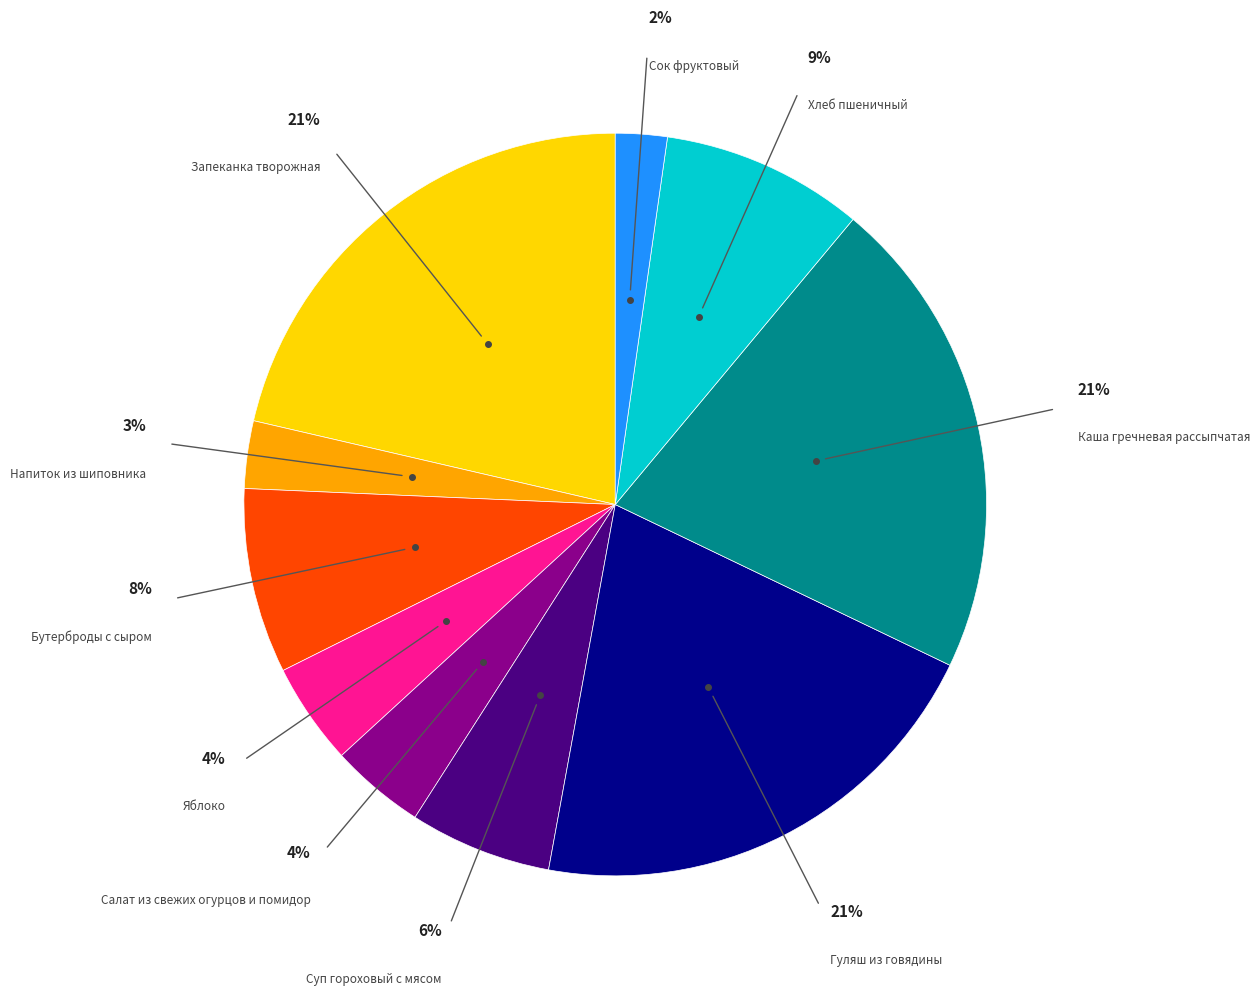

Is there a majority slice in this chart?

No